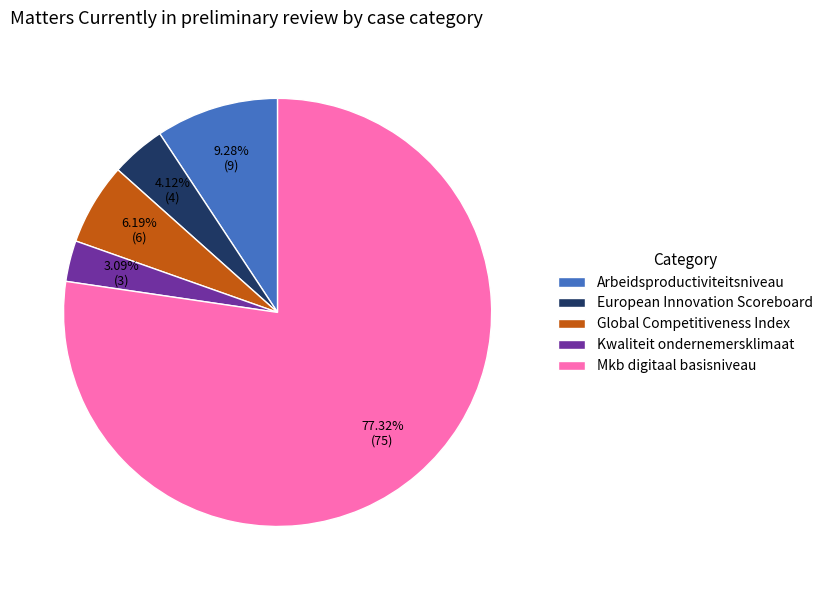

What is the total percentage of Global Competitiveness Index and European Innovation Scoreboard?

10.3%